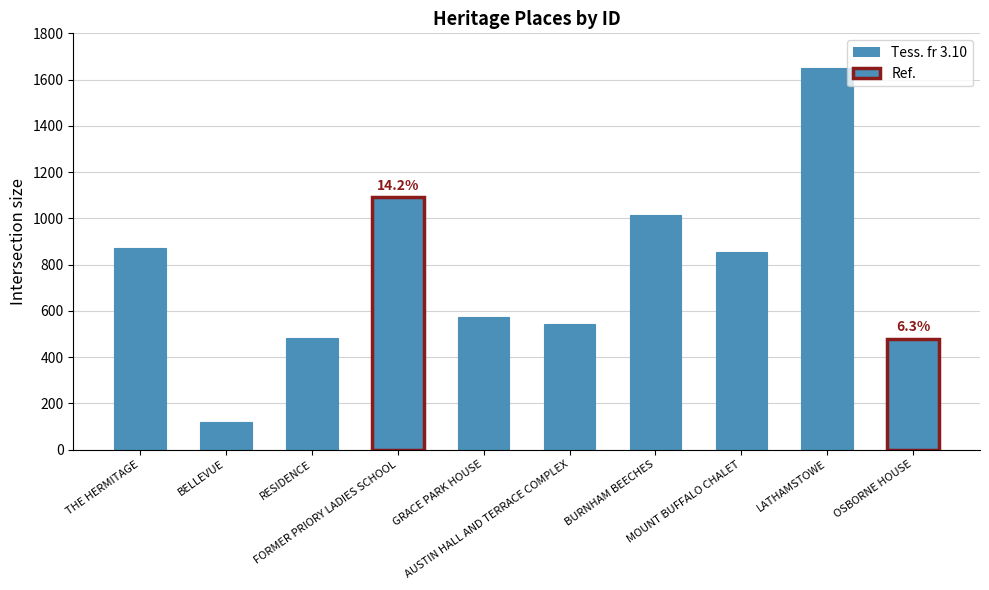

What is the difference between the maximum and second lowest values?

1168